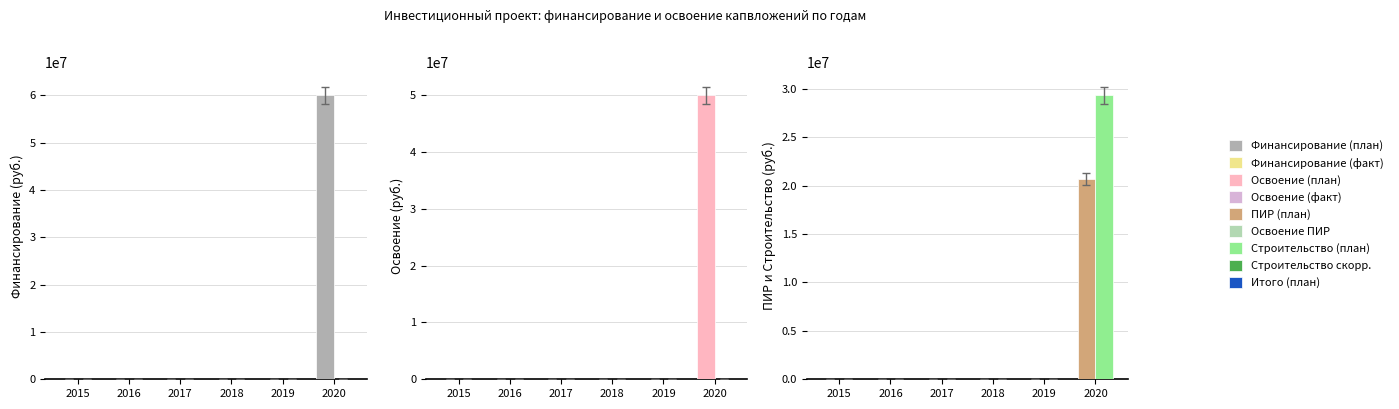

List the labels in order of Финансирование (план) value, smallest first.

2015, 2016, 2017, 2018, 2019, 2020